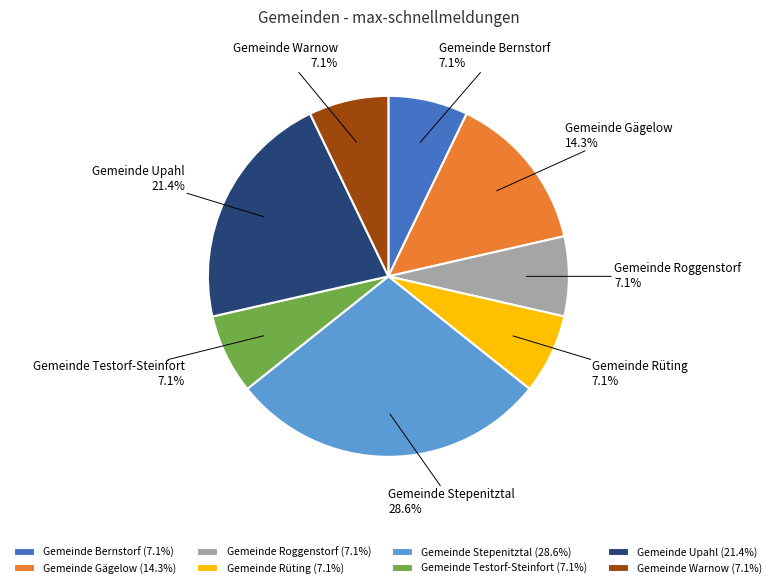

How many slices are in this pie chart?

8